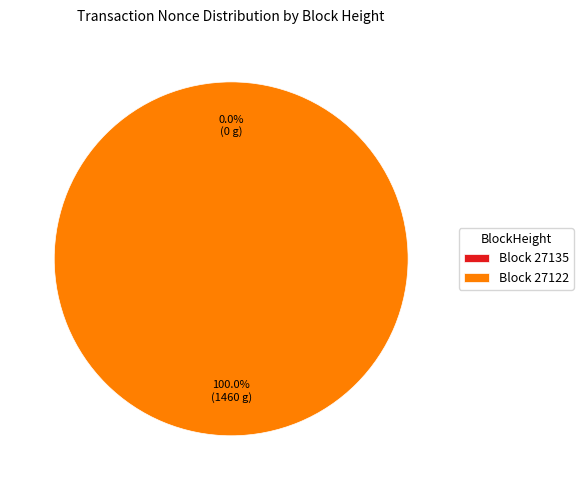

How many slices are in this pie chart?

2